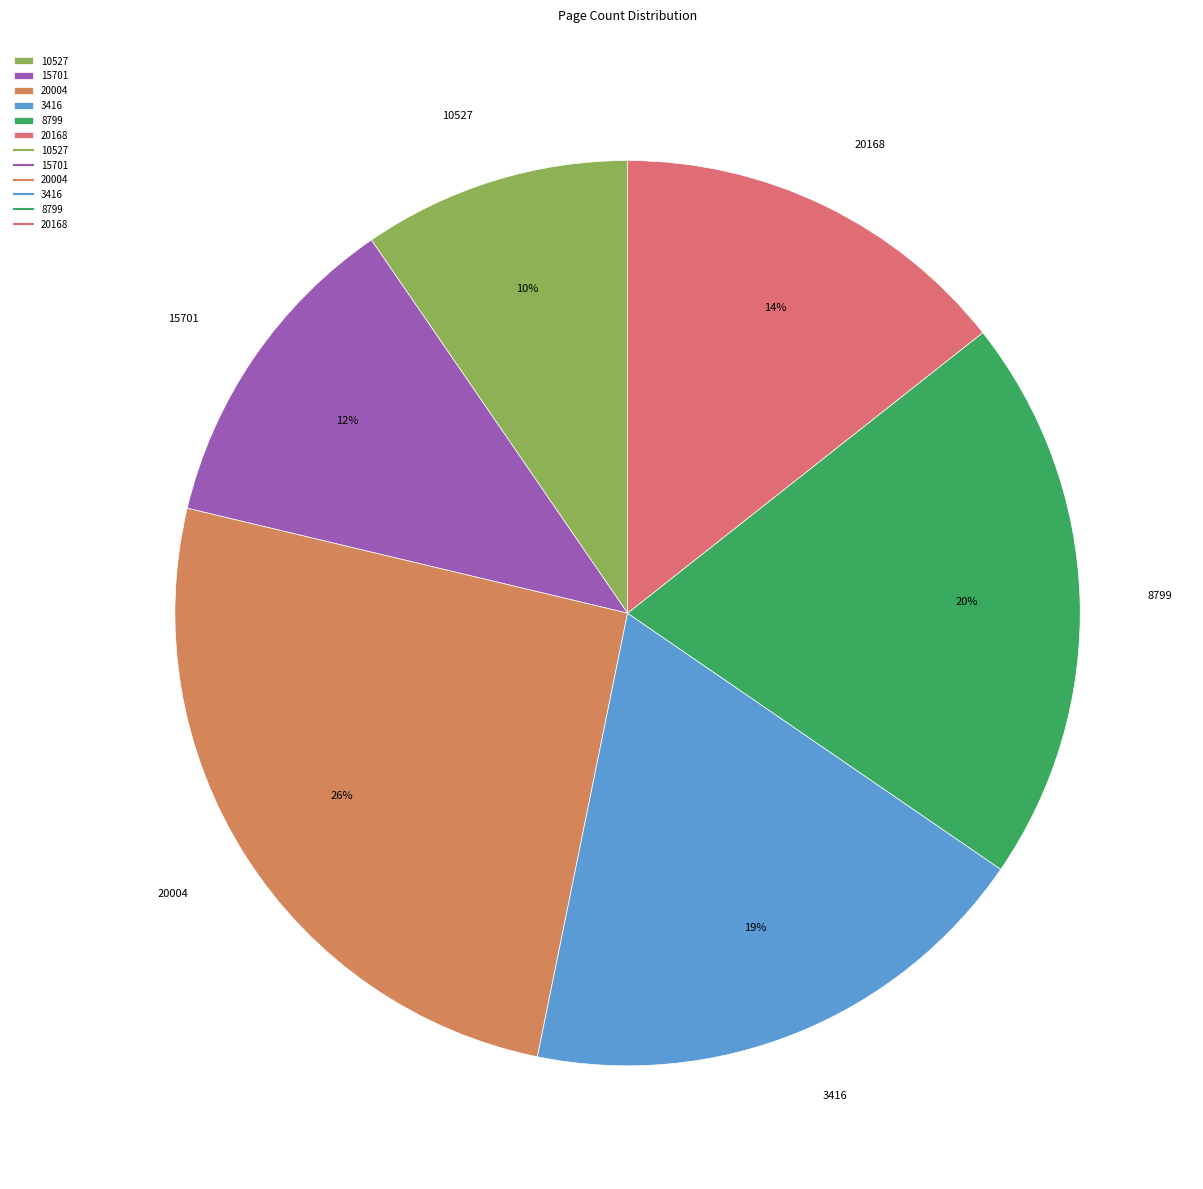

Rank the categories by value from highest to lowest.

20004, 8799, 3416, 20168, 15701, 10527